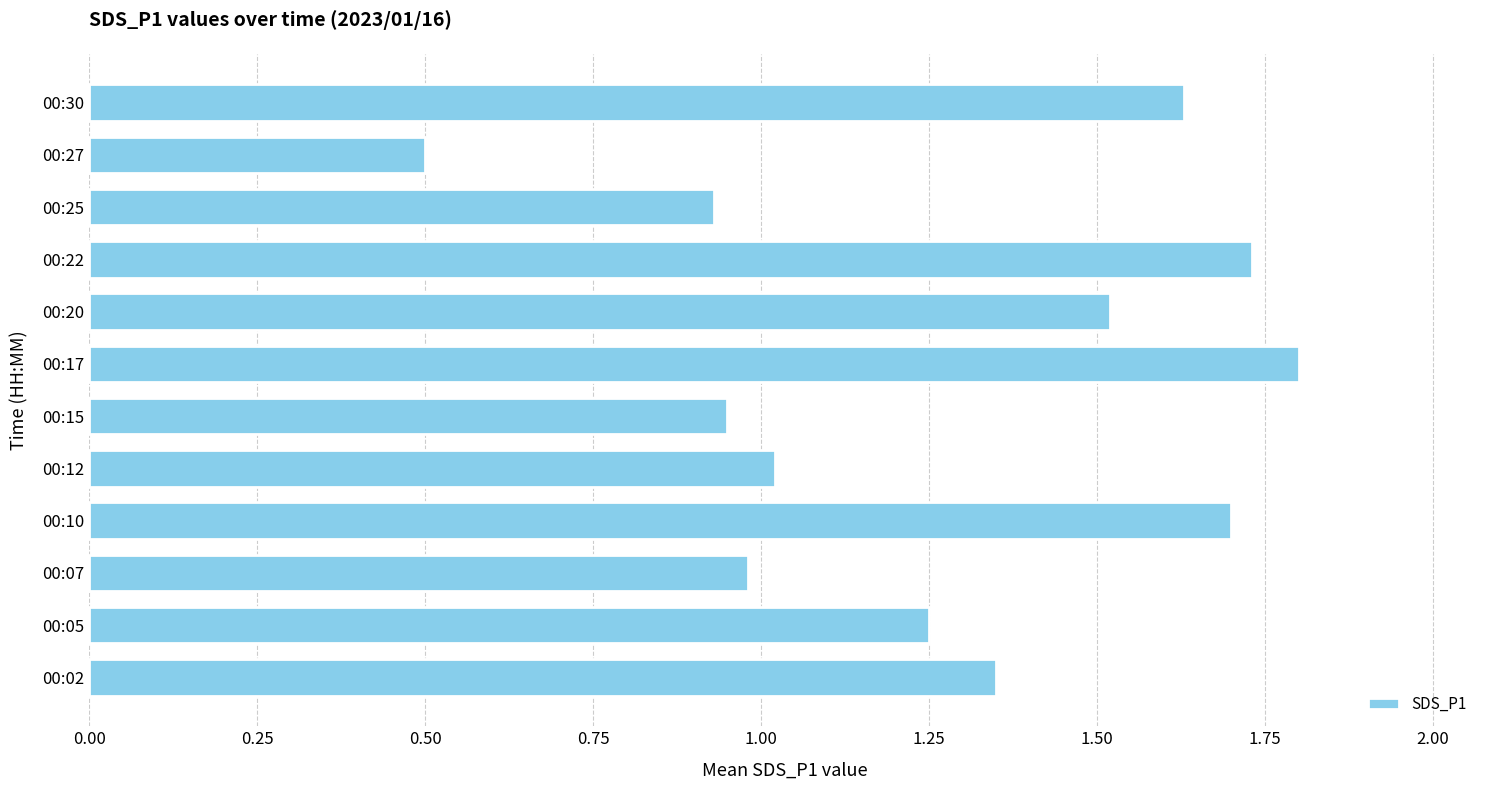

True or false: the data shows 1.5 at 00:20.

True